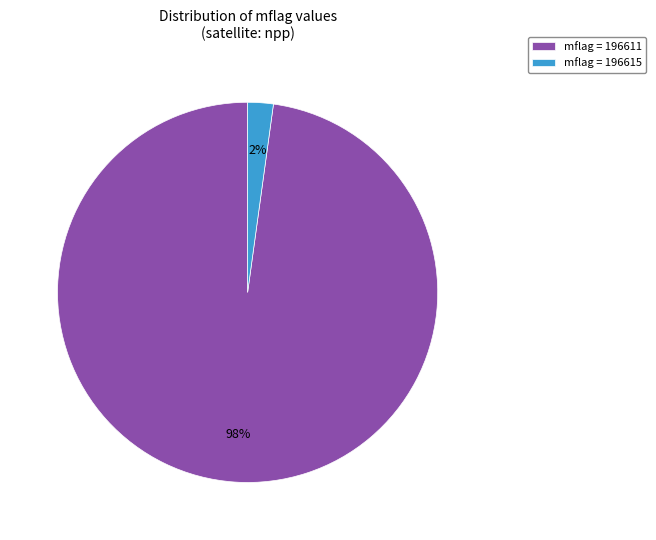

Is it true that mflag = 196615 is 2% of the pie?

True